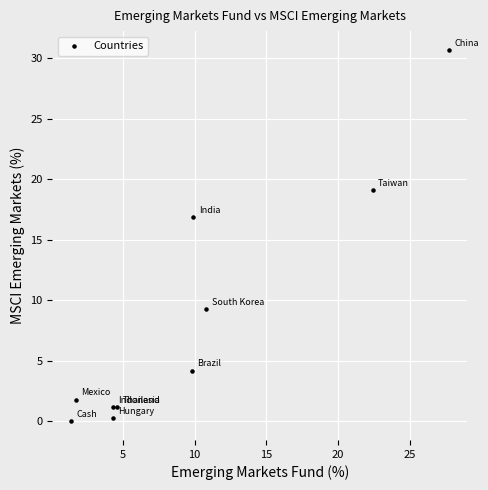

What Y value in the scatter plot is closest to 15?

16.9